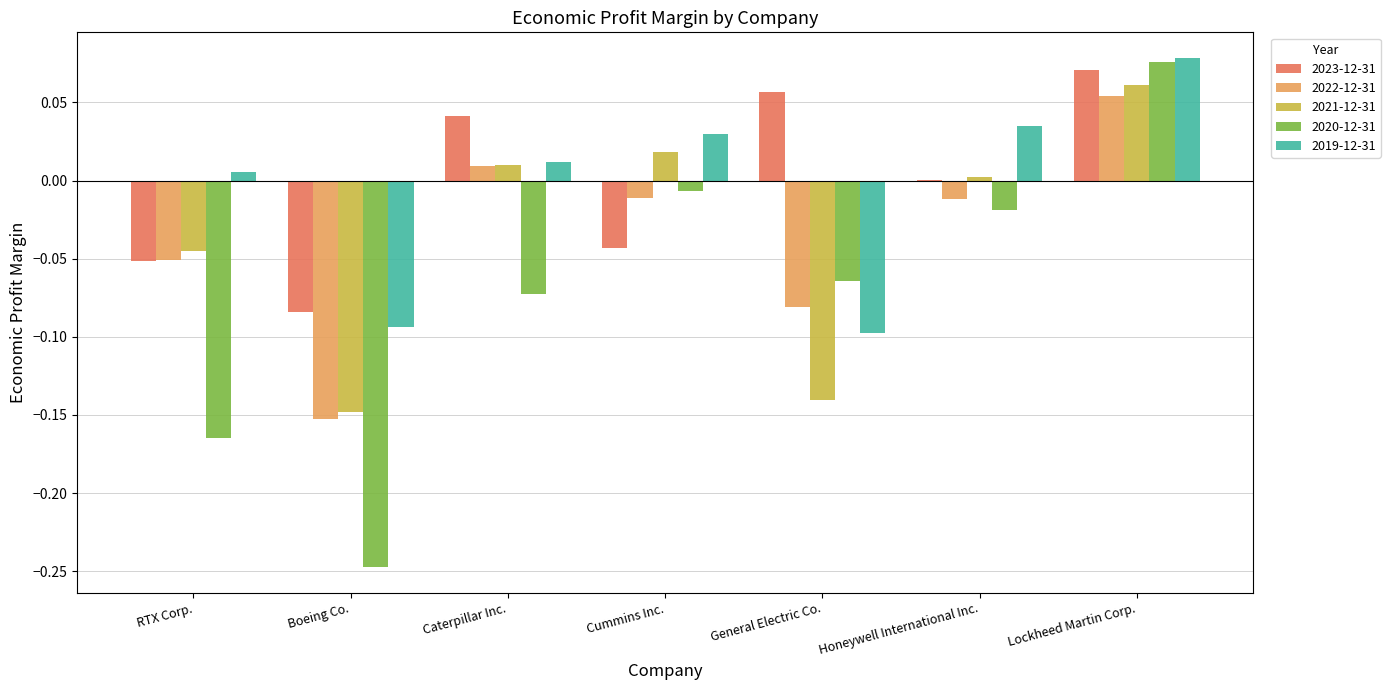

Is the value of 2023-12-31 at General Electric Co. greater than the value of 2022-12-31 at General Electric Co.?

Yes